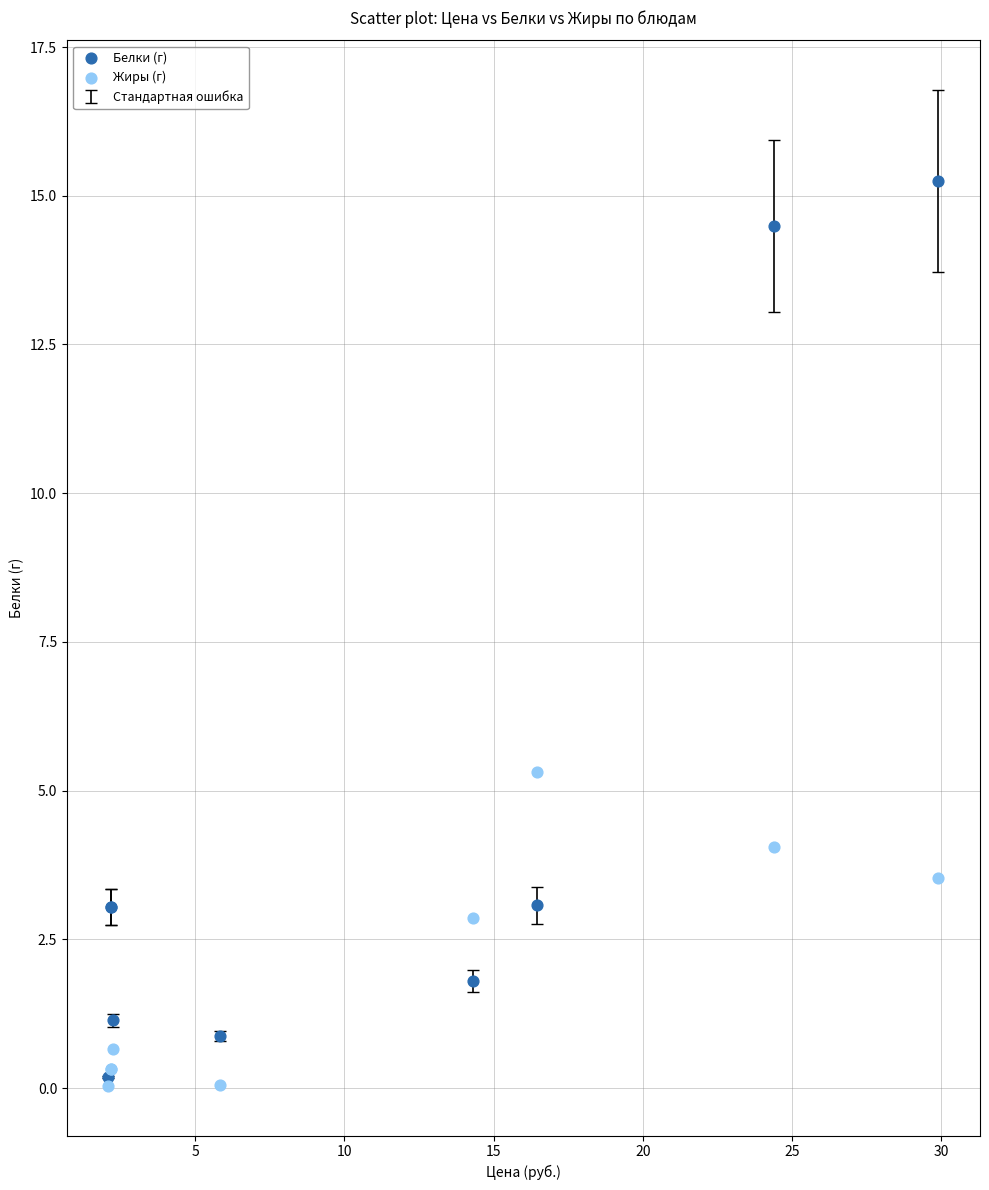

Which series reaches the minimum Y coordinate?

Жиры (г)